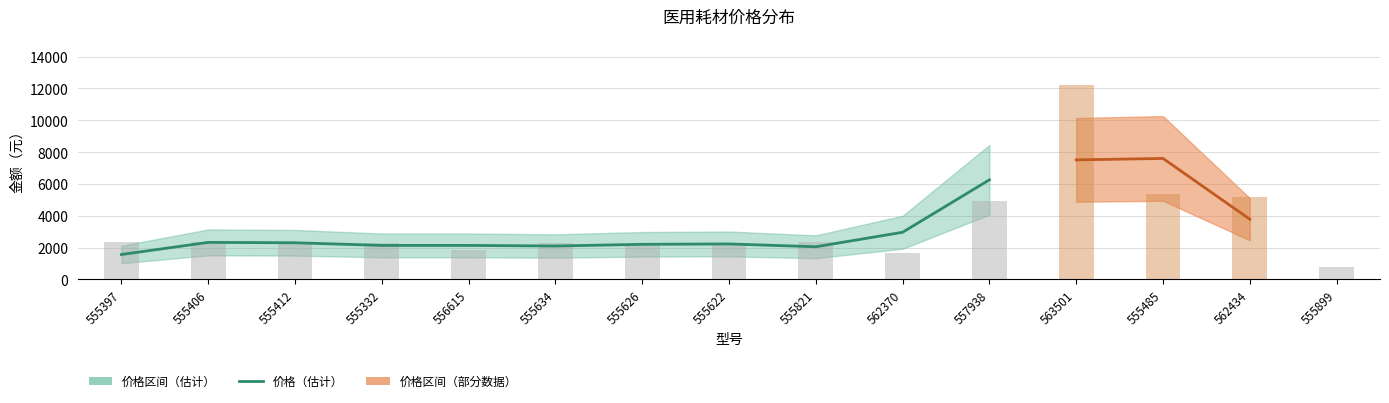

At how many categories does at least one series exceed 11700?

1